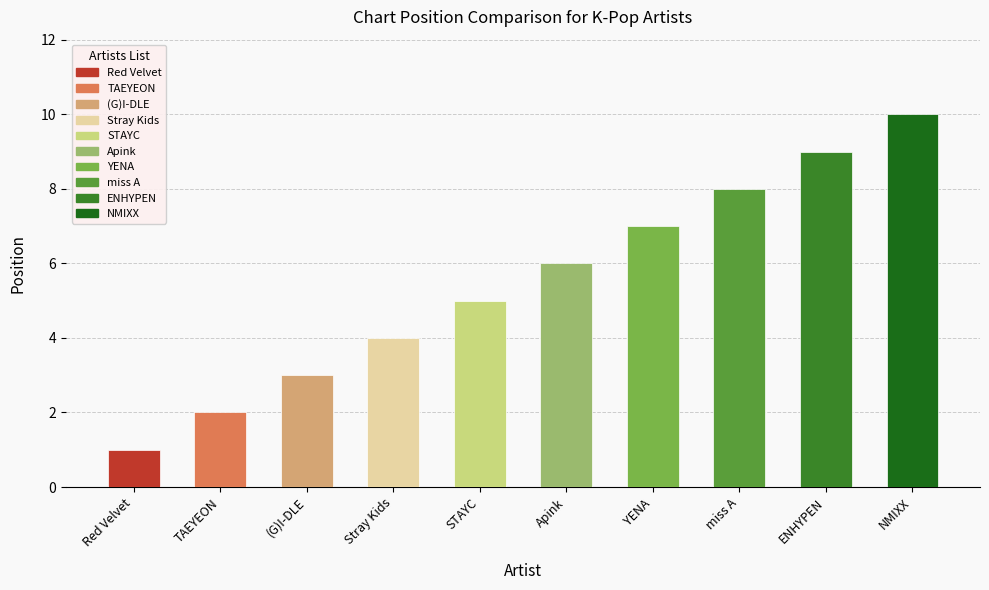

What is the approximate value at miss A?

8